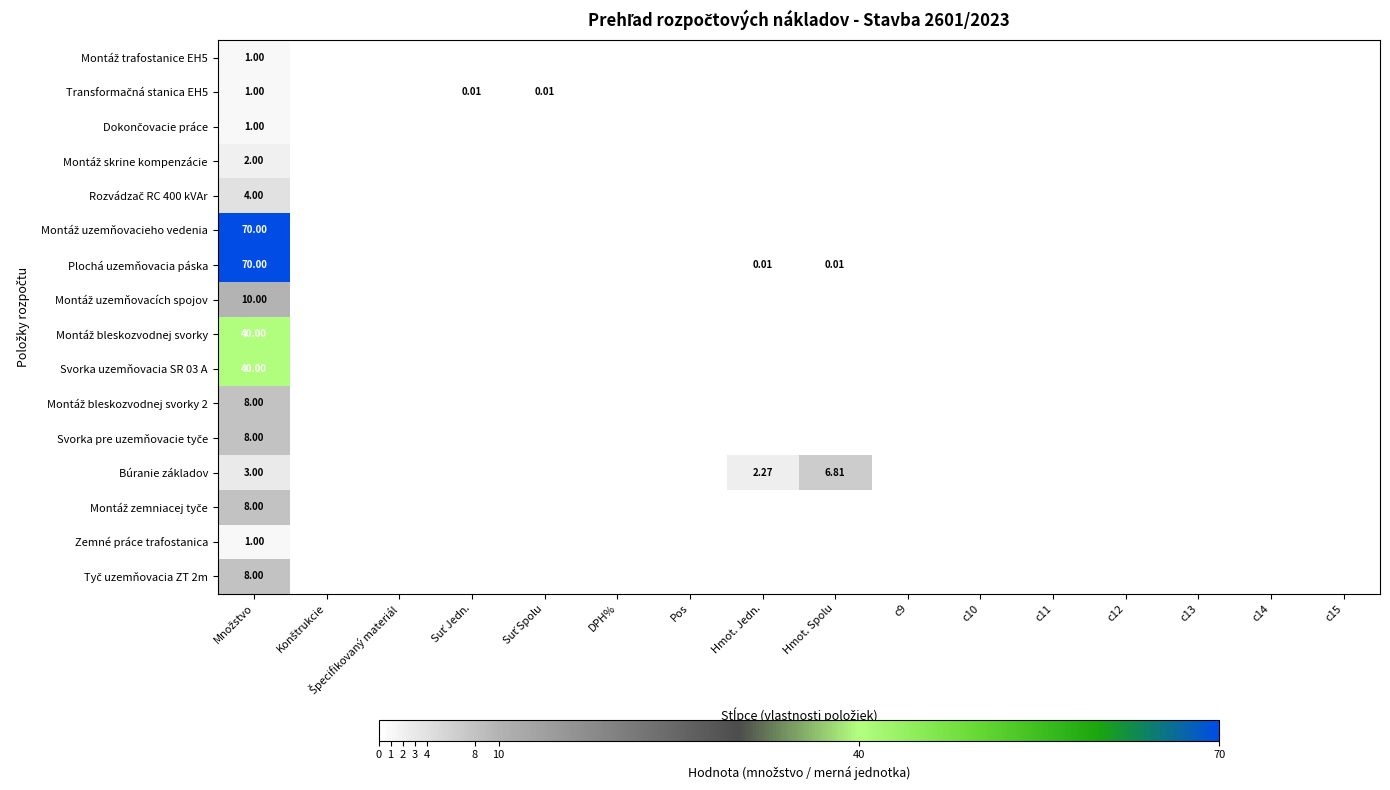

True or false: Montáž bleskozvodnej svorky 2 has a value of 0.0 at c11.

True